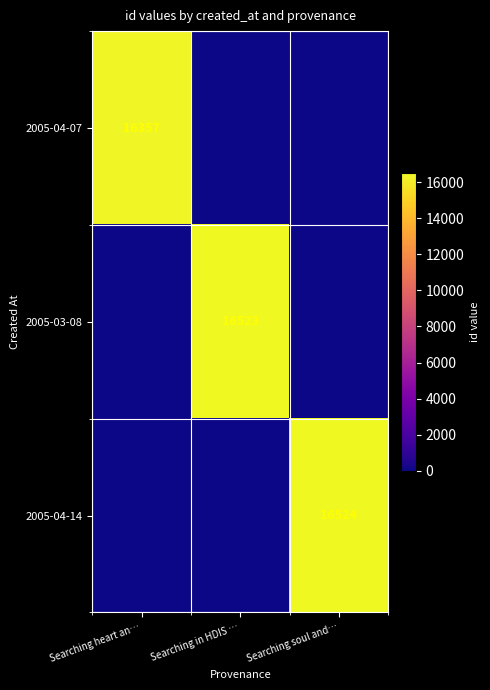

The value of 2005-04-07 at Searching heart an… is 27026. True or false?

False